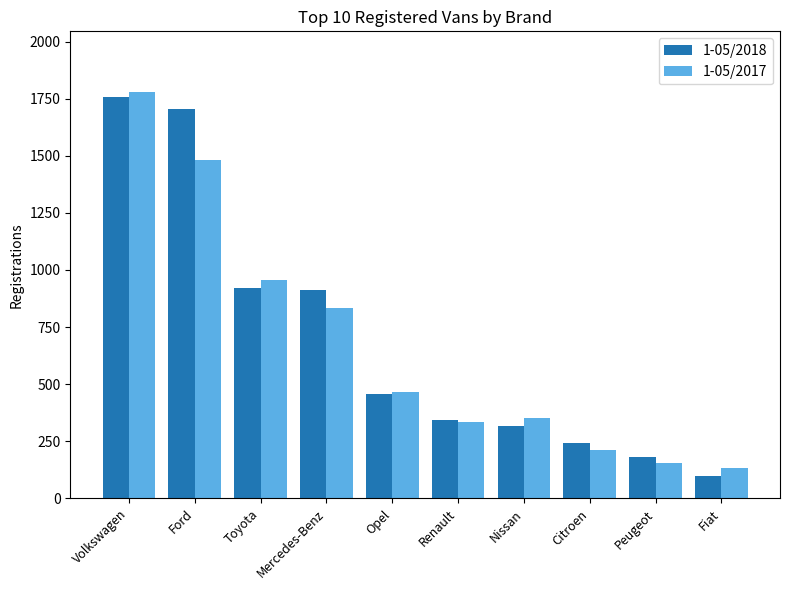

What is the difference between the highest and lowest values at Mercedes-Benz?

81